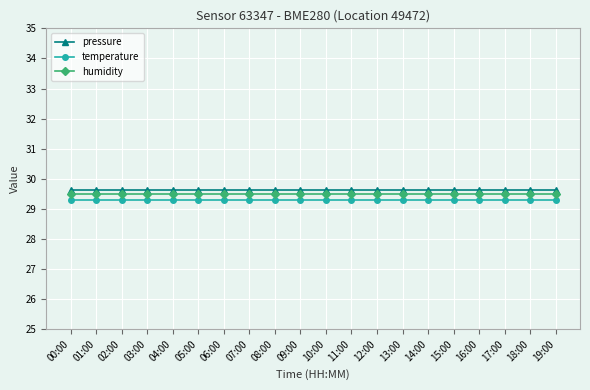

Reading right to left, what are all the values shown in this chart?

pressure: 29.6	29.6	29.6	29.6	29.6	29.6	29.6	29.6	29.6	29.6	29.6	29.6	29.6	29.6	29.6	29.6	29.6	29.6	29.6	29.6
temperature: 29.3	29.3	29.3	29.3	29.3	29.3	29.3	29.3	29.3	29.3	29.3	29.3	29.3	29.3	29.3	29.3	29.3	29.3	29.3	29.3
humidity: 29.5	29.5	29.5	29.5	29.5	29.5	29.5	29.5	29.5	29.5	29.5	29.5	29.5	29.5	29.5	29.5	29.5	29.5	29.5	29.5